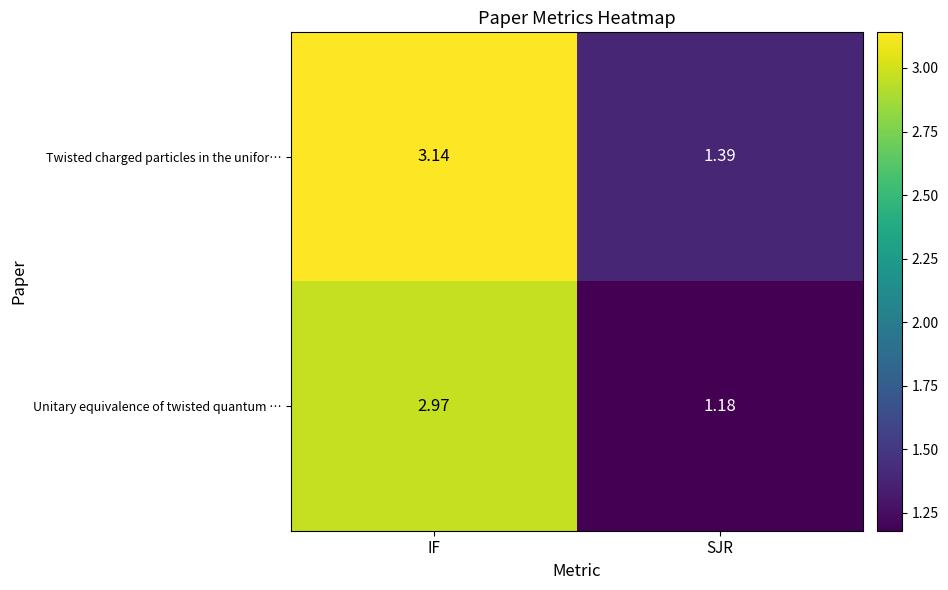

Which series changed the most between IF and SJR?

Unitary equivalence of twisted quantum …